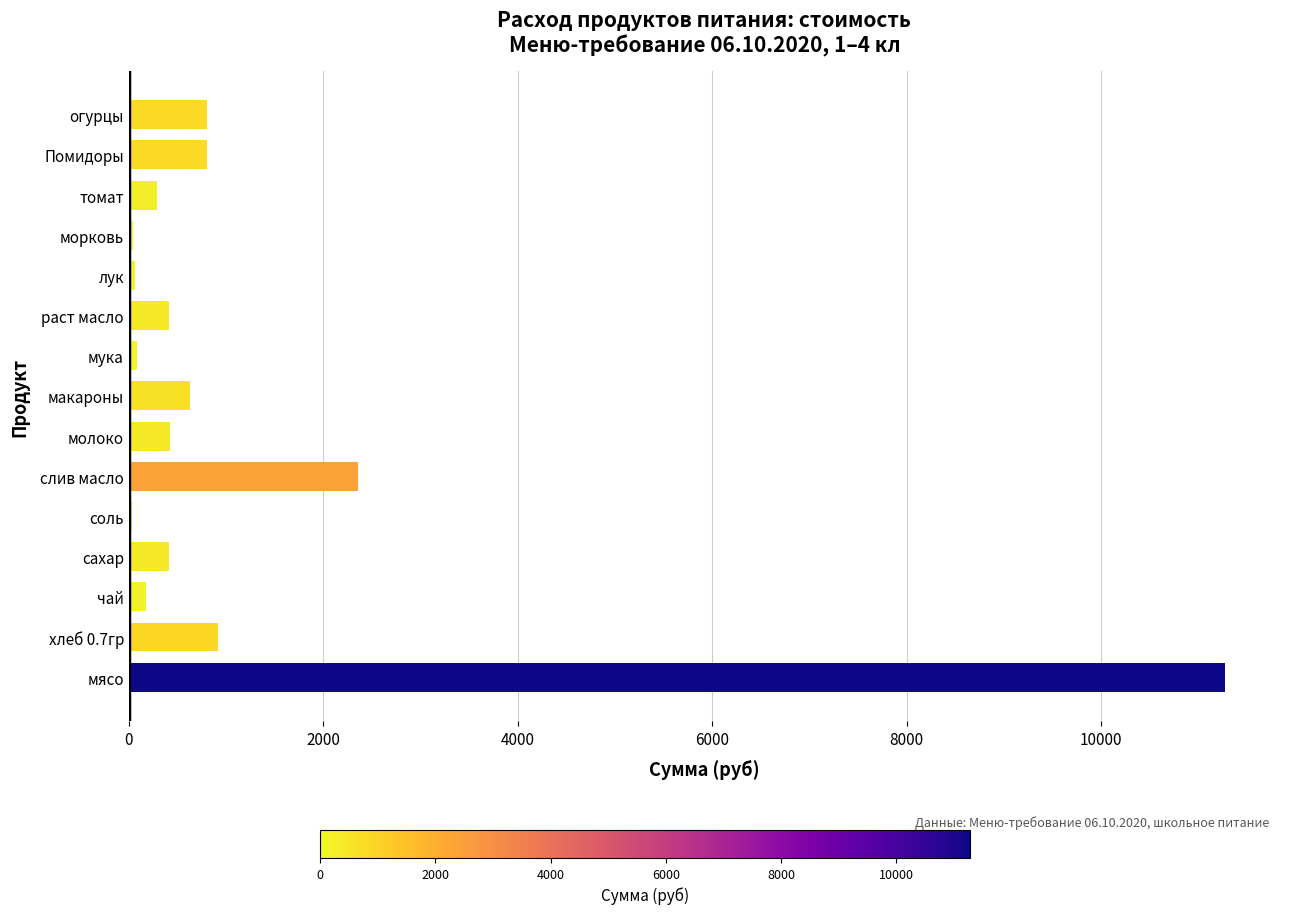

Which label corresponds to the largest value in the chart?

мясо